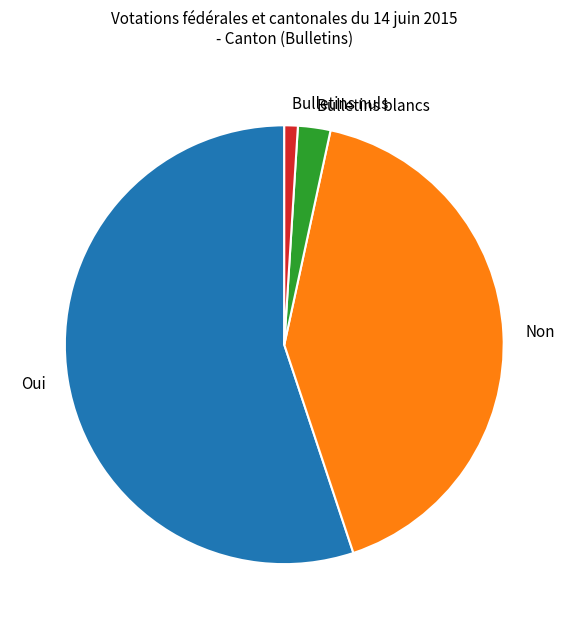

Which slice represents more than half of the pie?

Oui